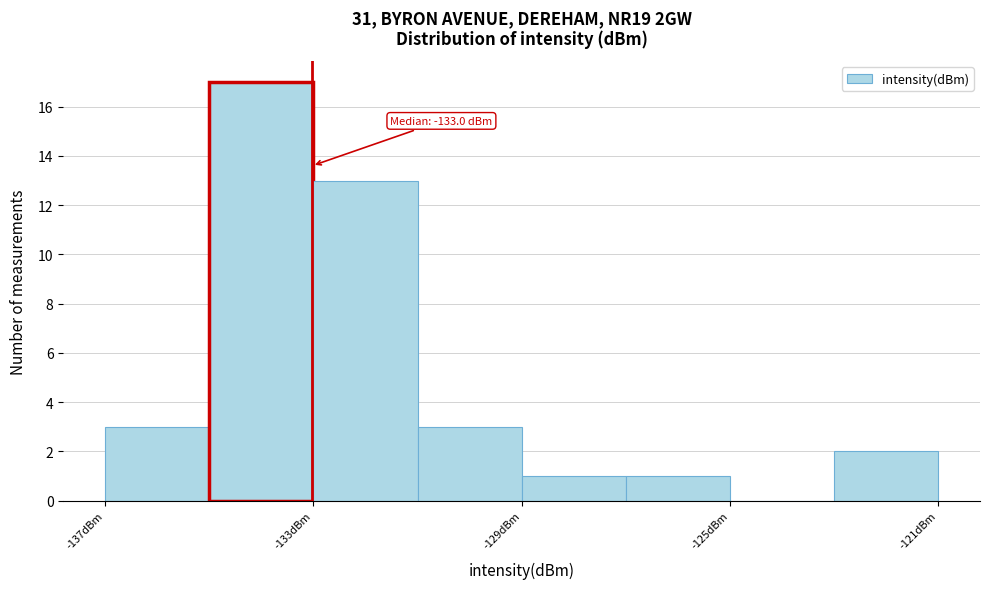

Which range on the x-axis has the tallest bar?

-135 to -133